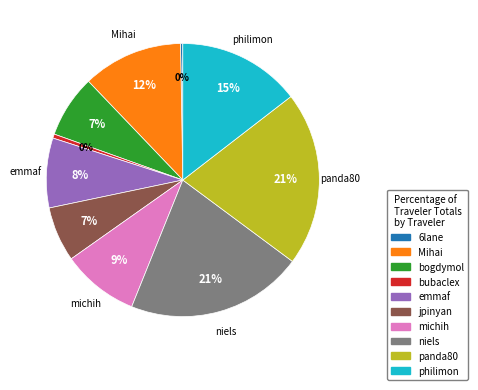

Is it true that bogdymol is 1% of the pie?

False